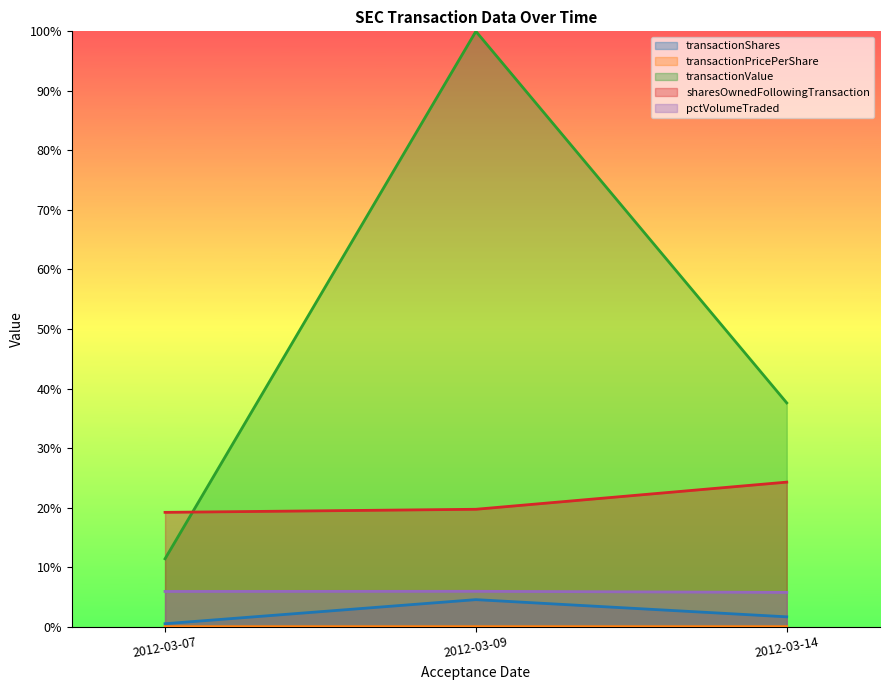

Reading left to right, transcribe all the data shown in this chart.

transactionShares: 0.0	0.0	0.0
transactionPricePerShare: 0.0	0.0	0.0
transactionValue: 0.1	1.0	0.4
sharesOwnedFollowingTransaction: 0.2	0.2	0.2
pctVolumeTraded: 0.1	0.1	0.1